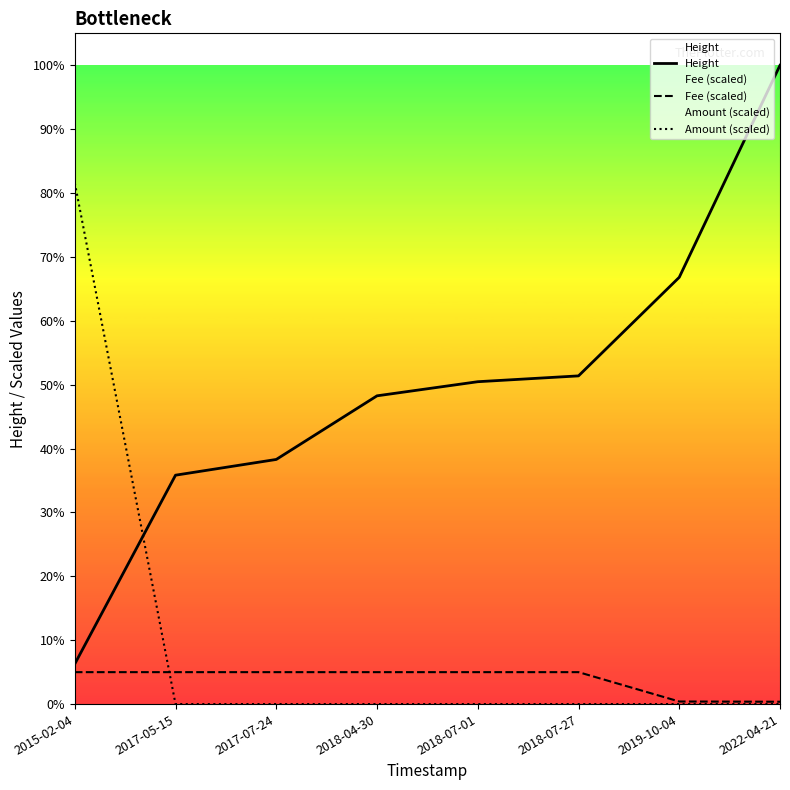

Which series has the largest total across all categories?

Height